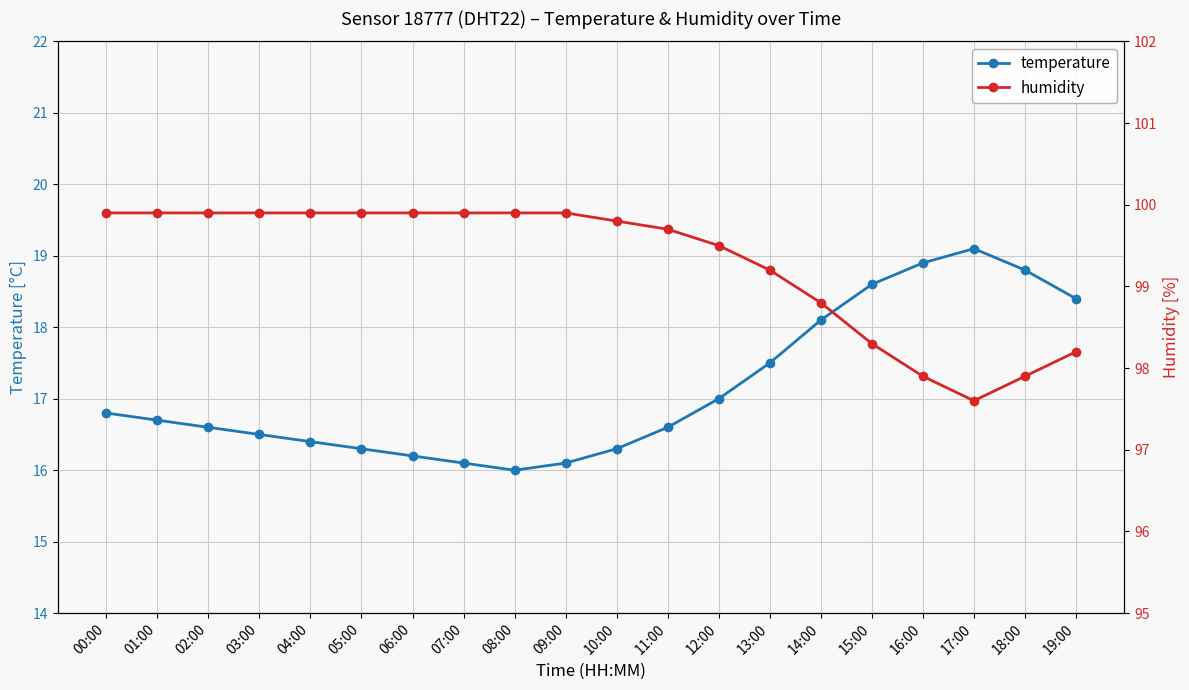

How many lines are shown in the chart?

2